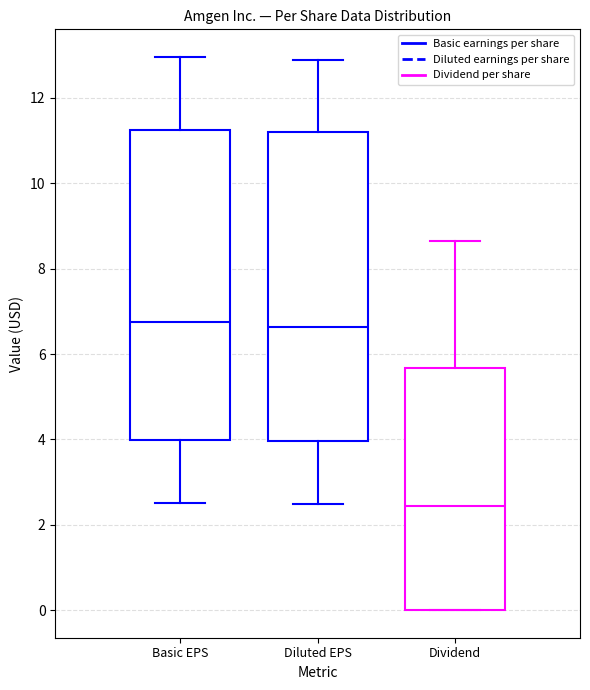

Which box has the lowest median line?

Dividend